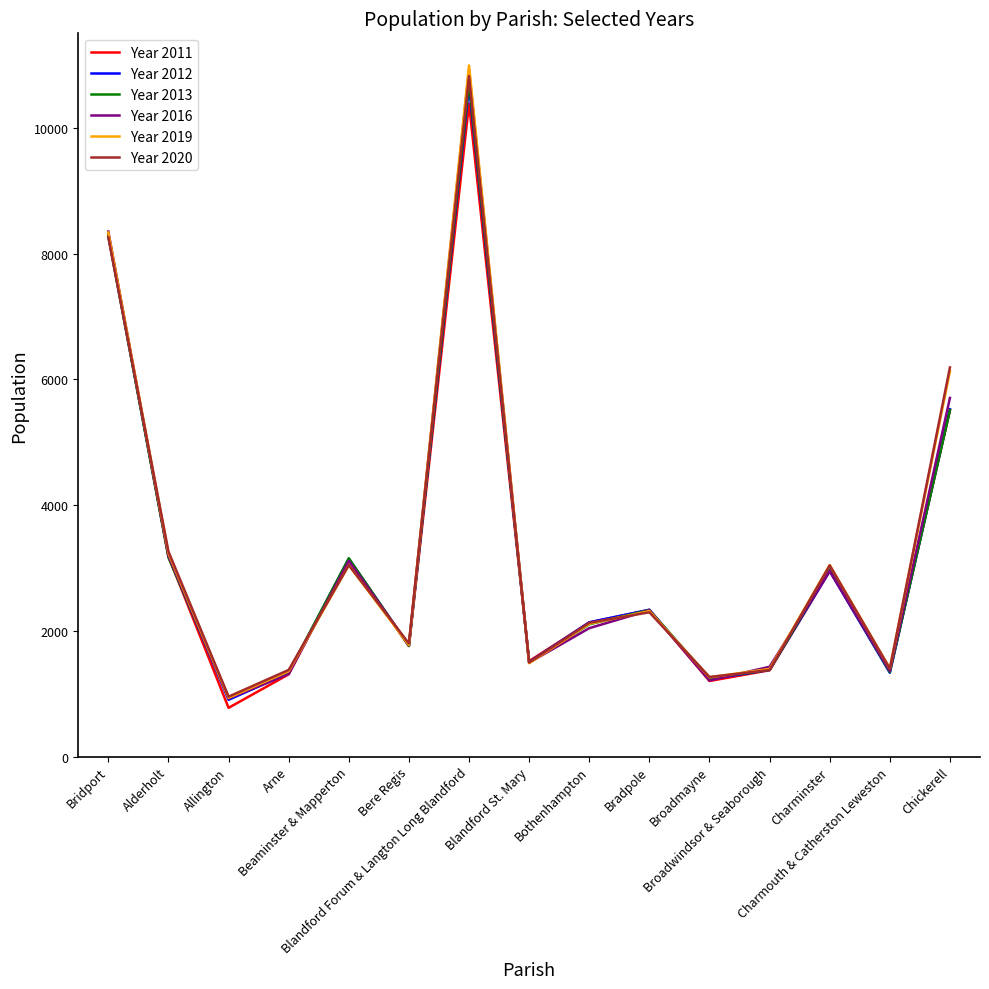

Which series has the widest spread of values?

Year 2019